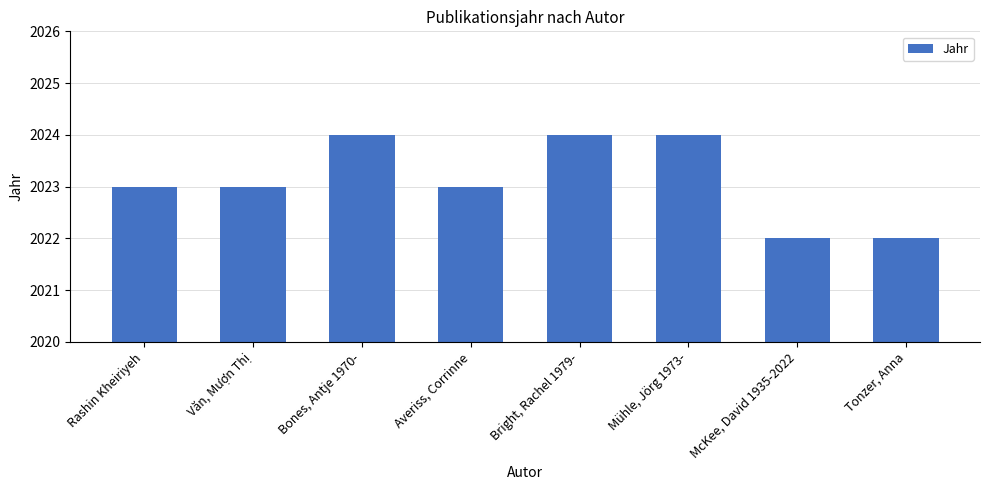

Which has a higher value, Bright, Rachel 1979- or Văn, Mượn Thị?

Bright, Rachel 1979-